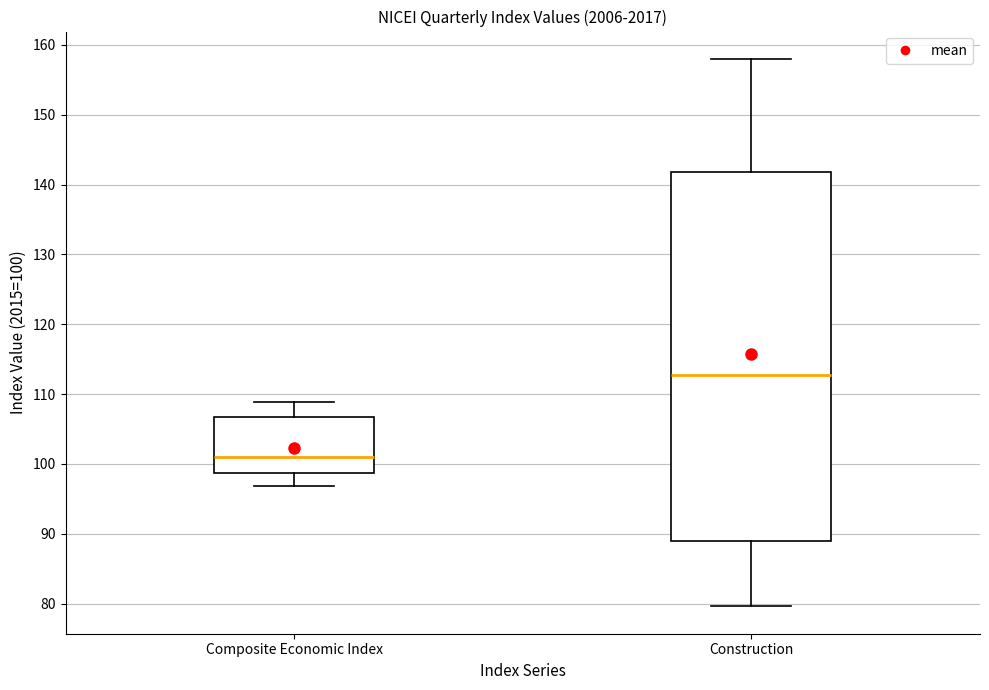

Which box is the tallest, from its lower edge to its upper edge?

Construction